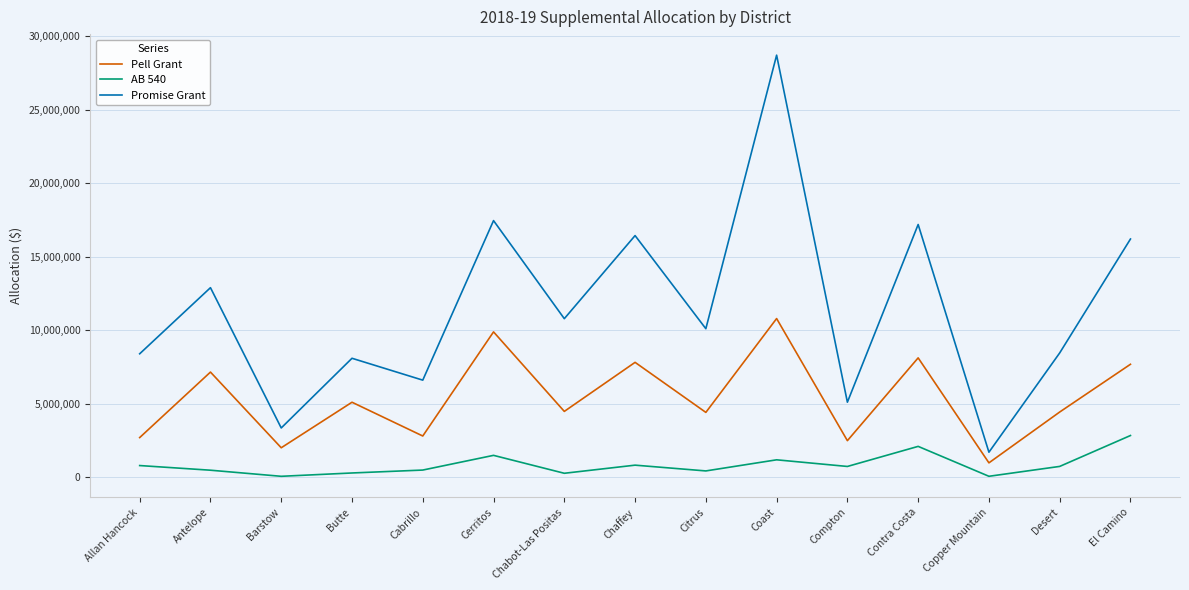

How many values in the Pell Grant series are below 4470935?

7